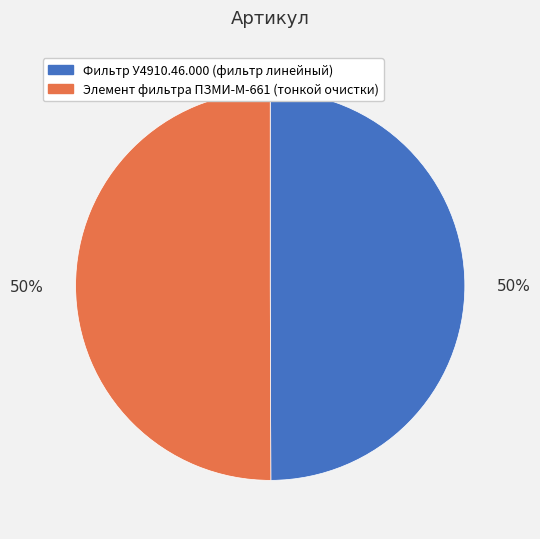

To the nearest percent, what is the average slice percentage?

50%